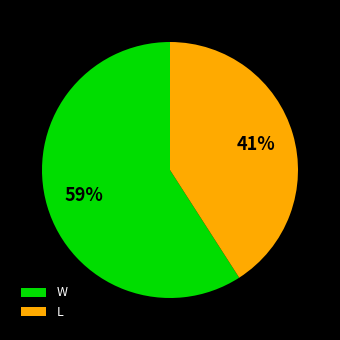

How many segments does this pie chart have?

2